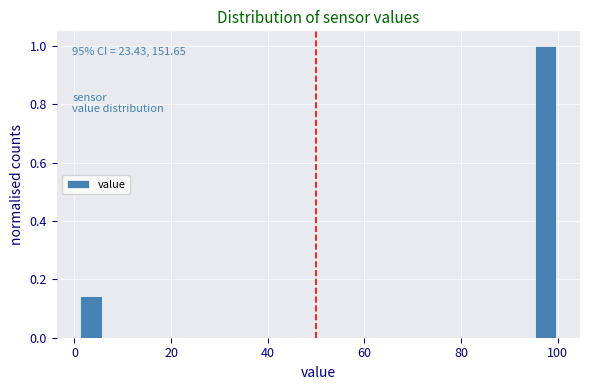

Read against the x-axis, roughly where is the centre of the tallest bar?

98